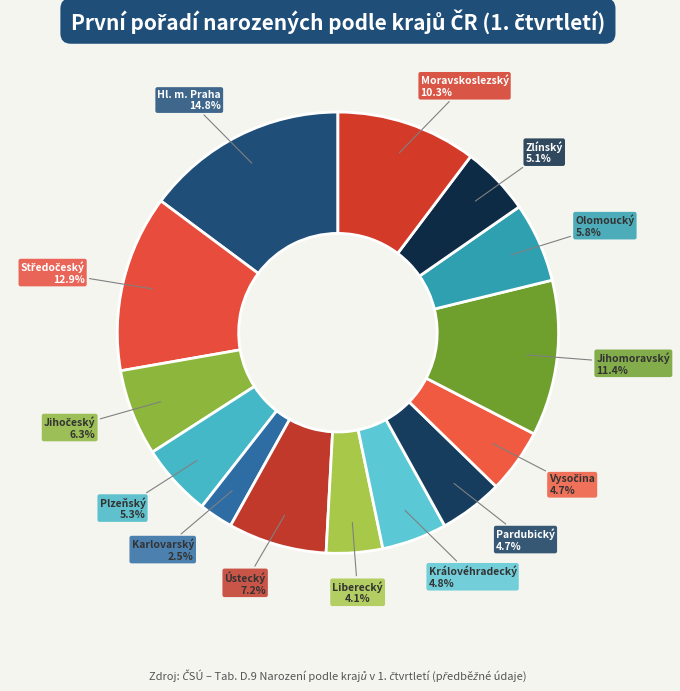

To the nearest percent, what percentage of the pie is Pardubický?

5%